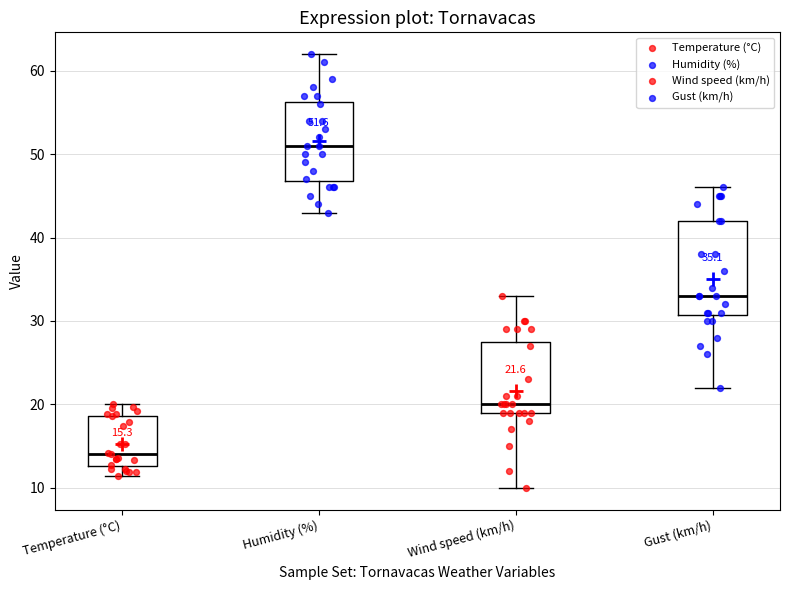

Which box has the lowest median line?

Temperature (°C)